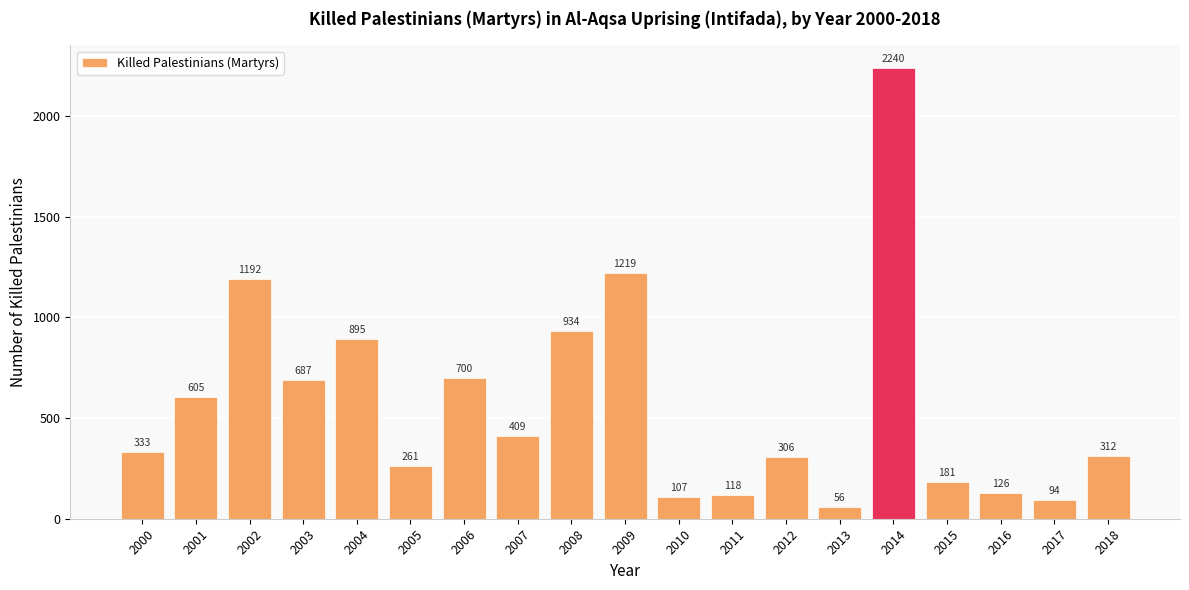

Reading left to right, extract all data points from this chart.

333	605	1192	687	895	261	700	409	934	1219	107	118	306	56	2240	181	126	94	312